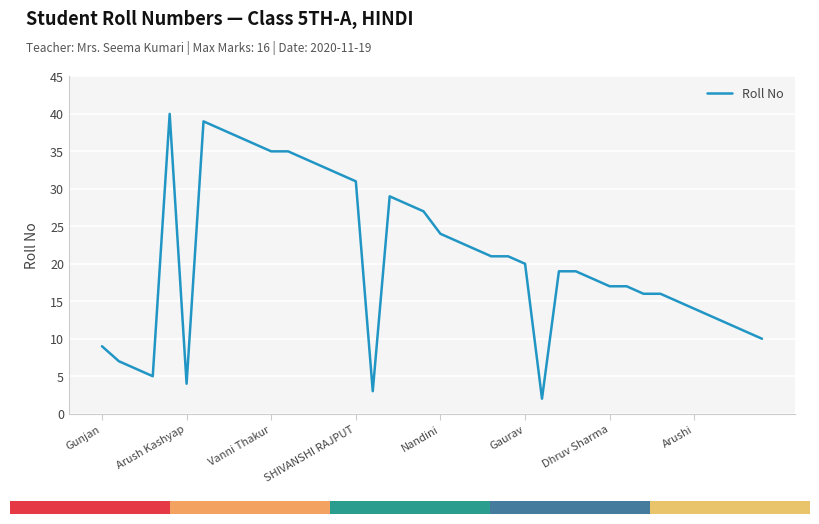

What is the difference between the maximum and minimum values?

38